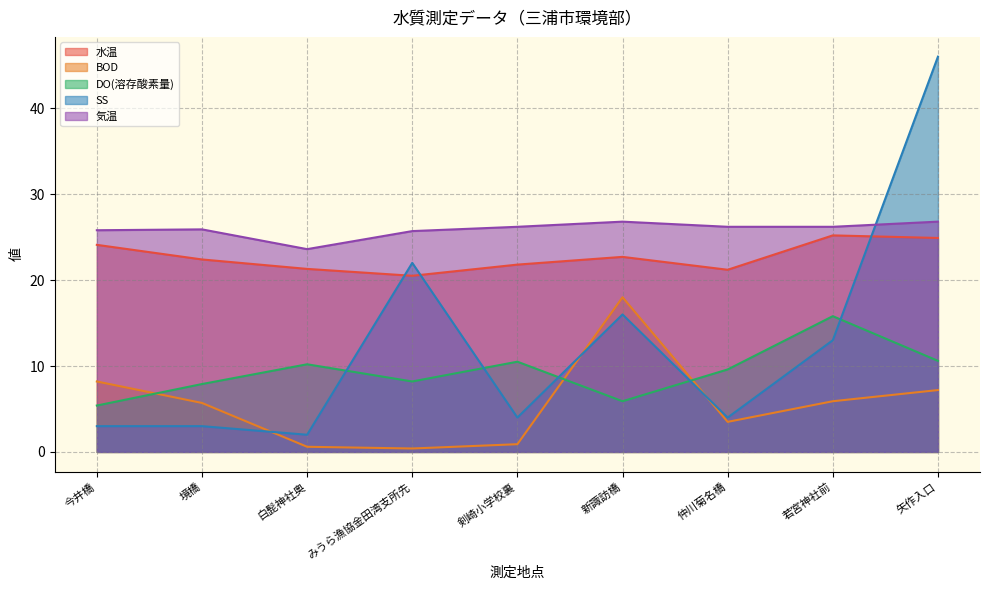

What is the difference between the maximum and minimum values in the 水温 series?

4.7